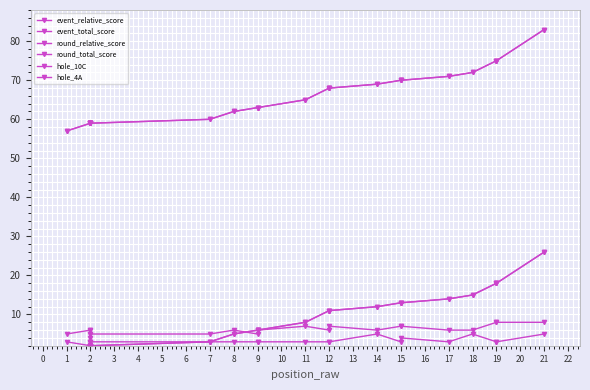

What is the value of the event_total_score point at the 8th from the left?

62